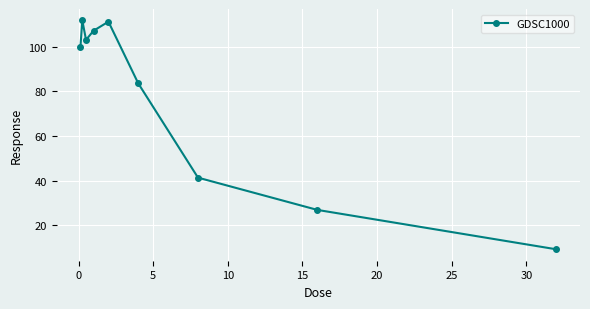

What is the value of the 9th point from the left?

9.3